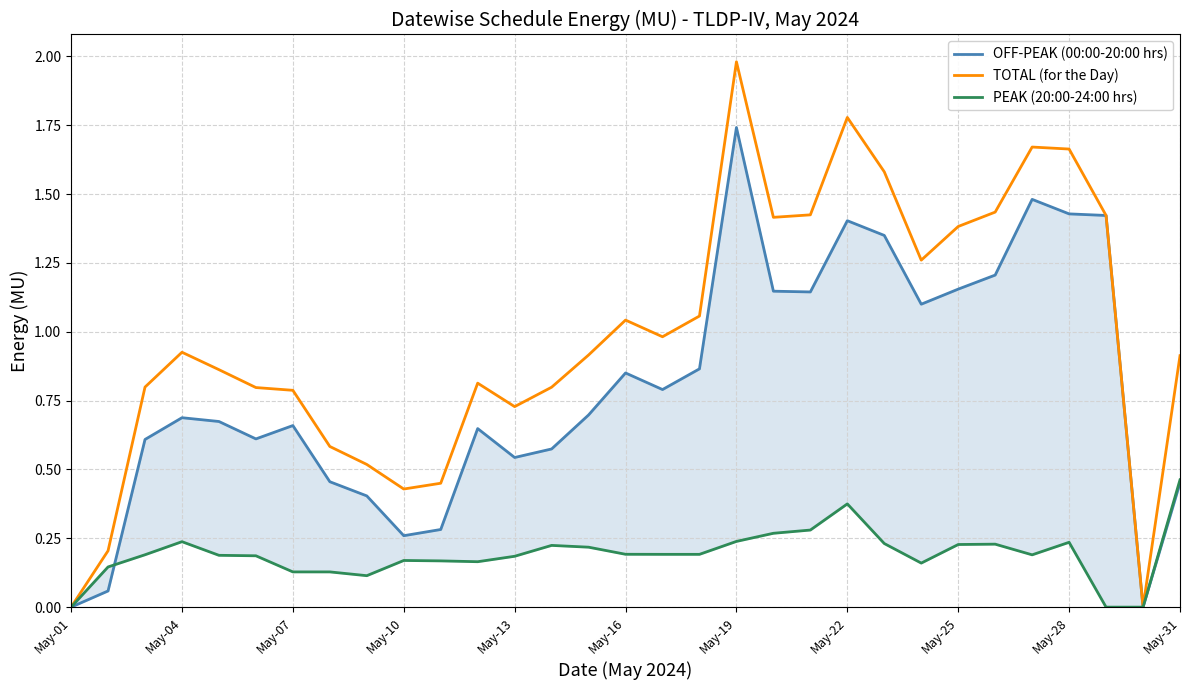

How many interior local valleys does the OFF-PEAK (00:00-20:00 hrs) series have?

7